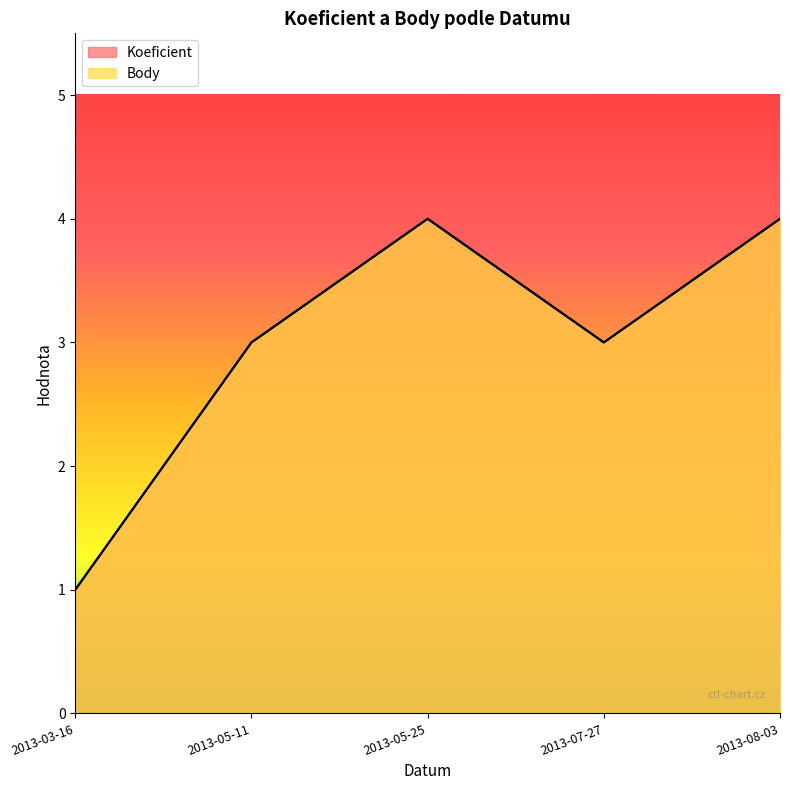

True or false: Koeficient and Body intersect in this chart.

False